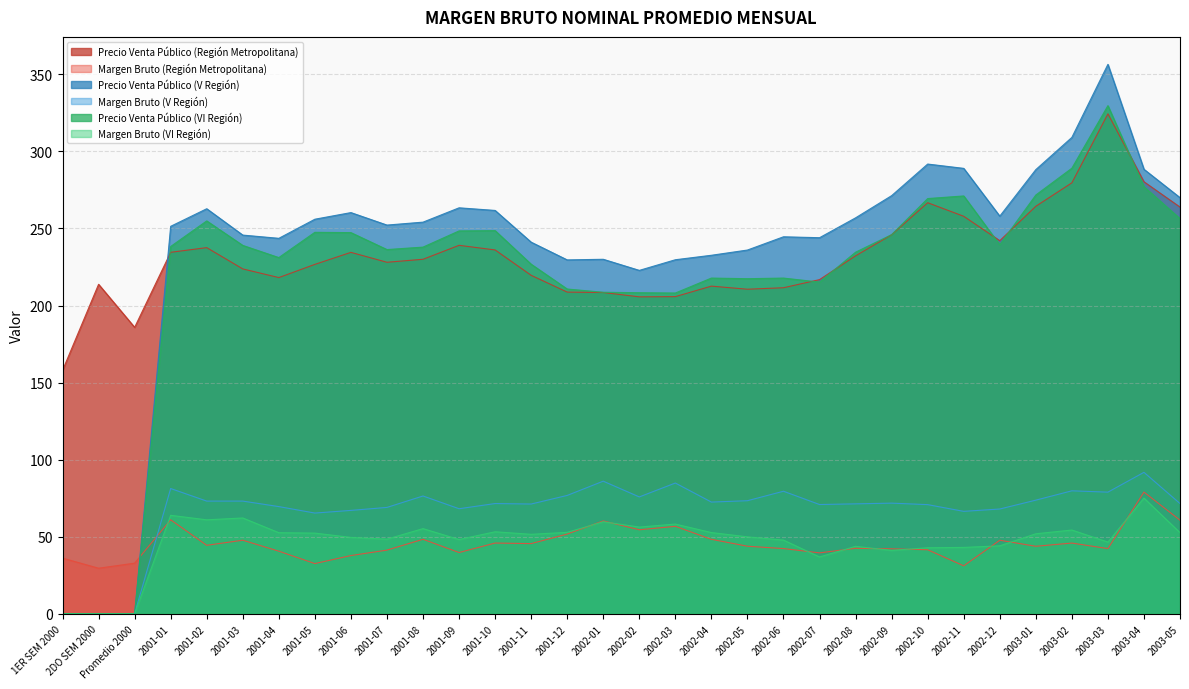

What is the greatest value displayed?

356.5